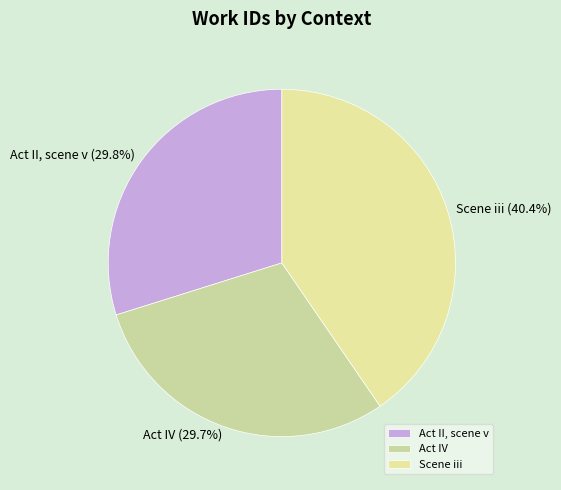

What percentage do Scene iii and Act II, scene v together represent?

70.3%